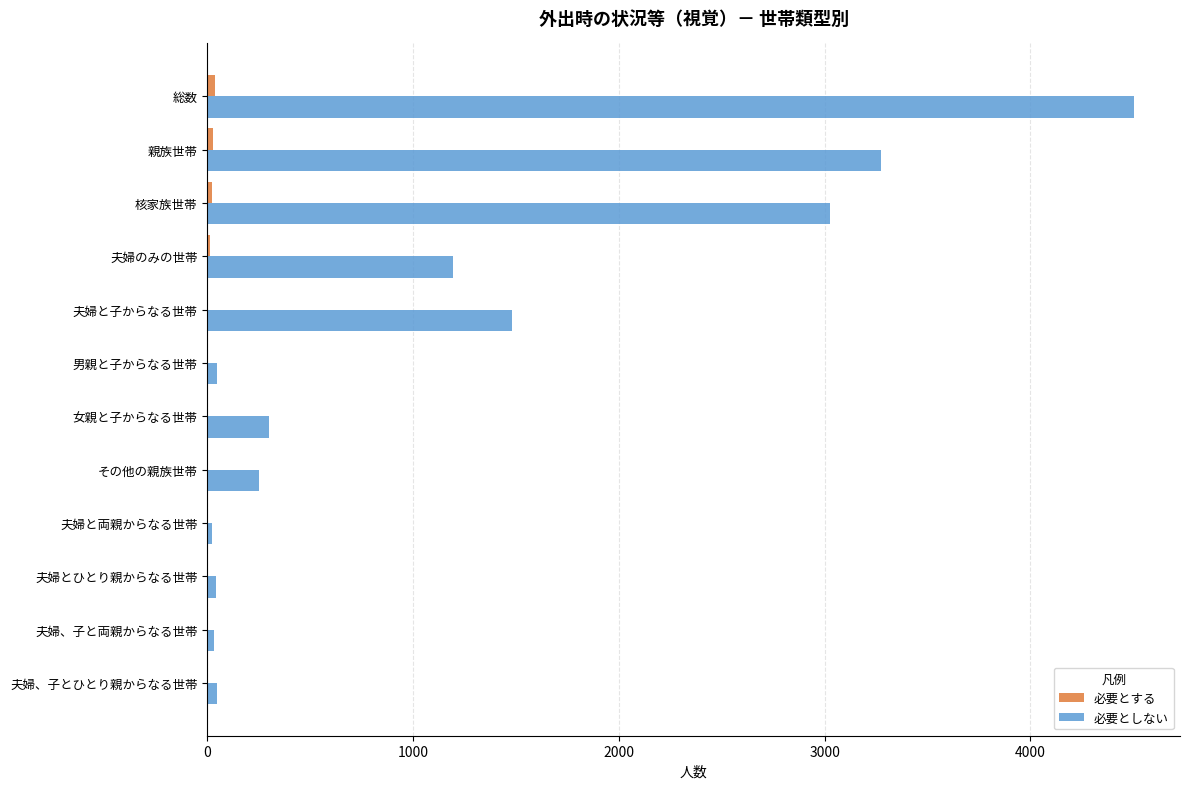

True or false: 必要としない has a value of 4502 at 総数.

True